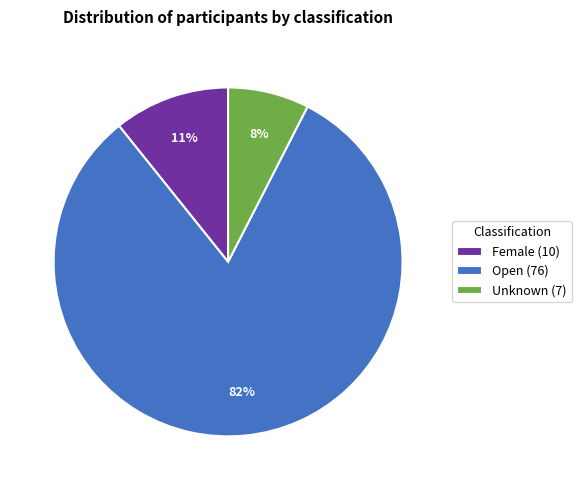

Is it true that Unknown is 8% of the pie?

True